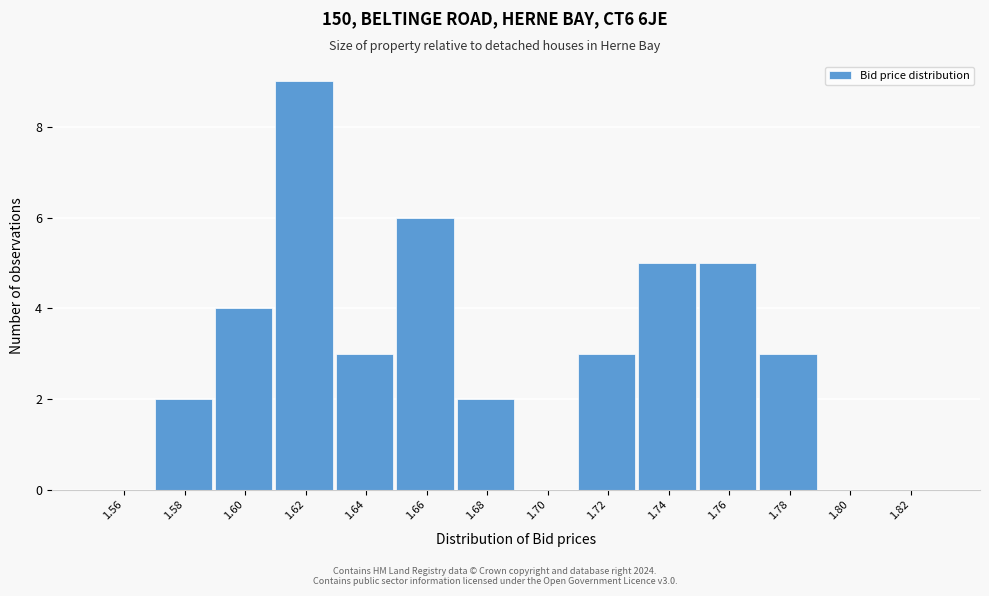

Reading right to left, extract all data points from this chart.

1.82=0	1.80=0	1.78=3	1.76=5	1.74=5	1.72=3	1.70=0	1.68=2	1.66=6	1.64=3	1.62=9	1.60=4	1.58=2	1.56=0